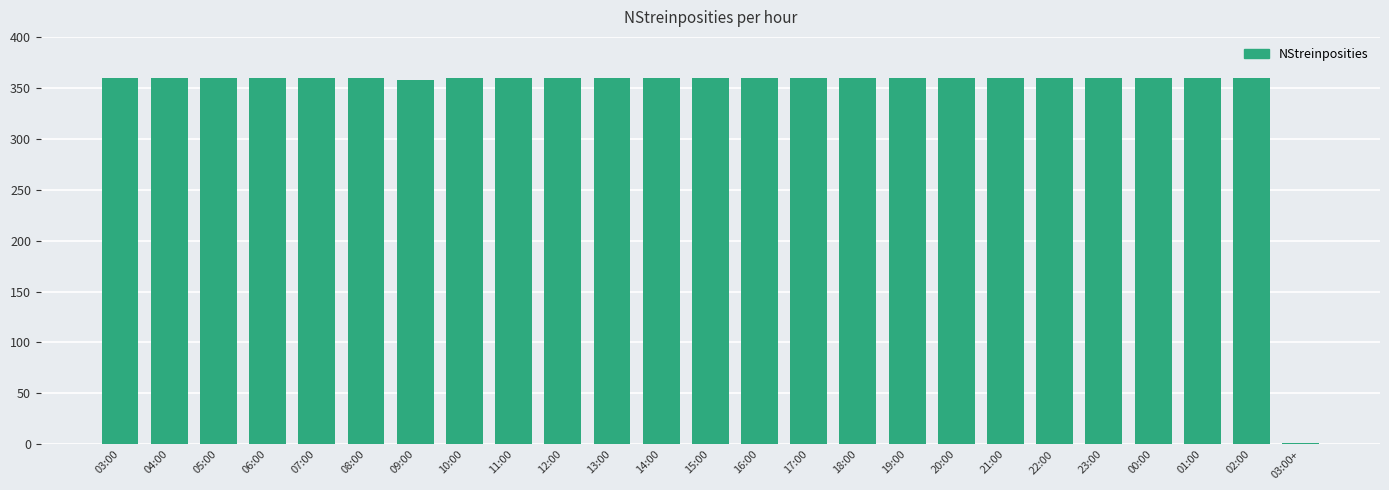

What is the greatest value displayed?

360